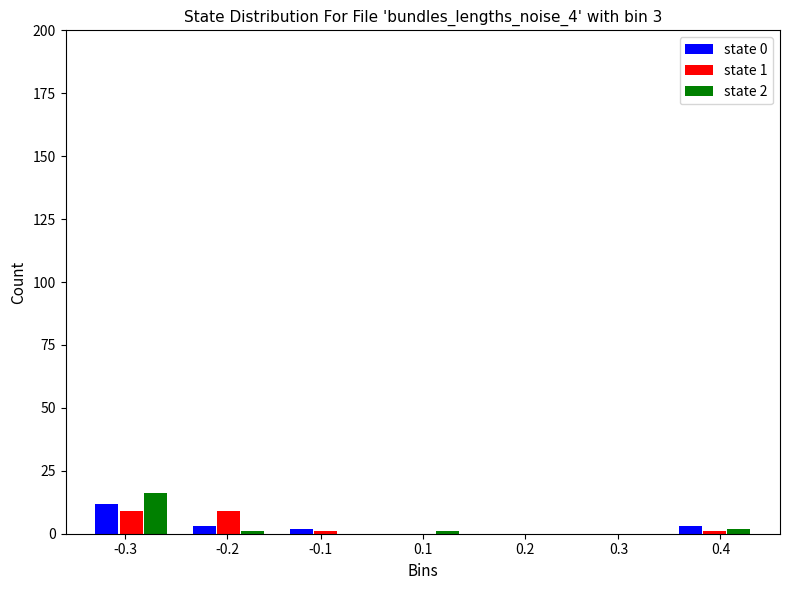

The value of state 2 at 0.2 is 0. True or false?

True